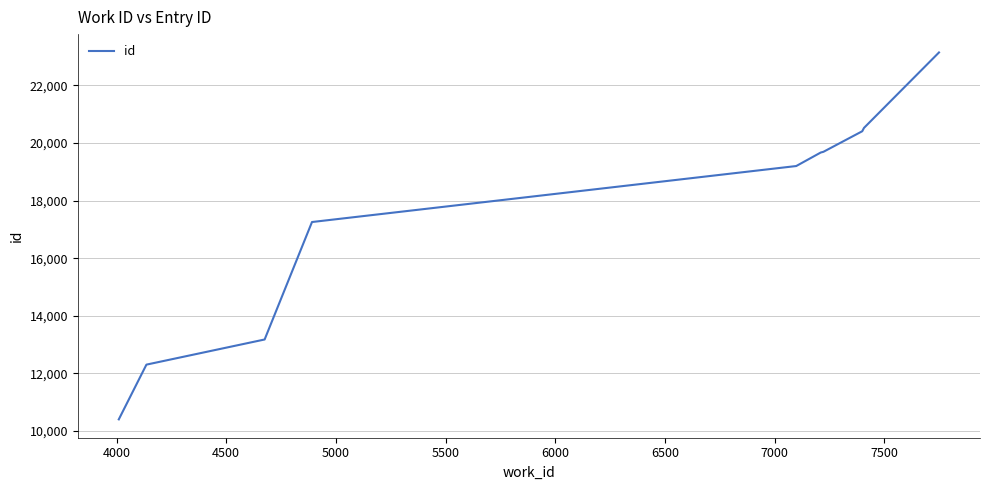

What is the greatest value displayed?

23147